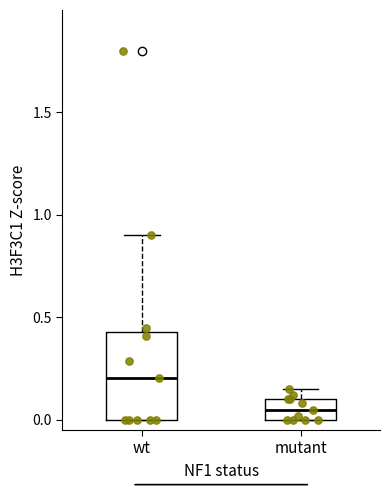

Which box's median line is the highest?

wt